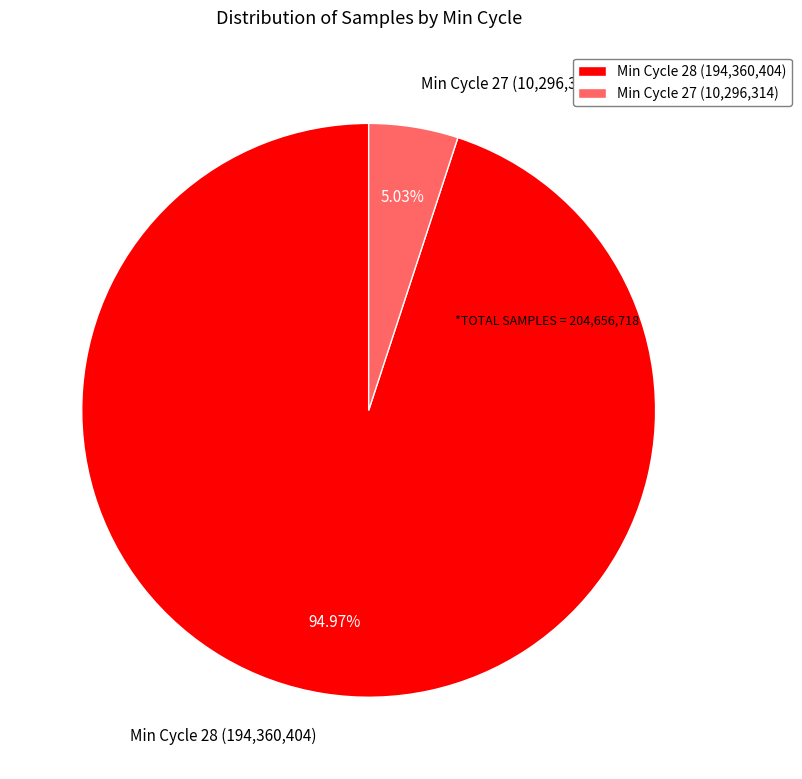

How many slices are in this pie chart?

2